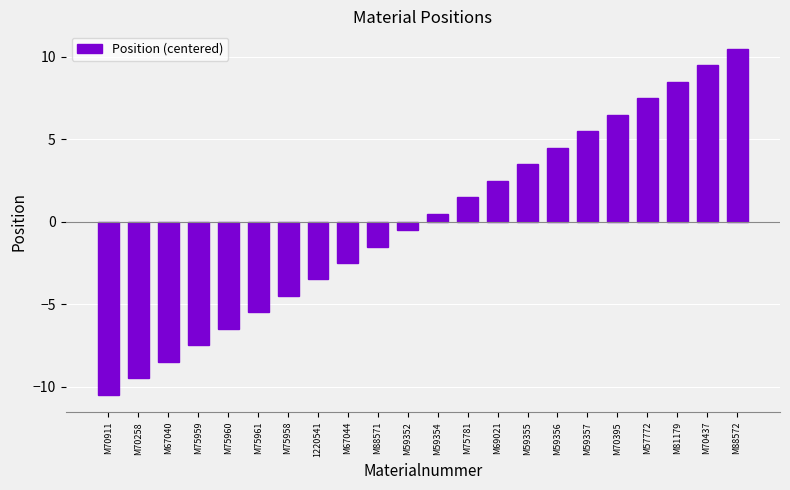

Which has a higher value, M70395 or M75959?

M70395